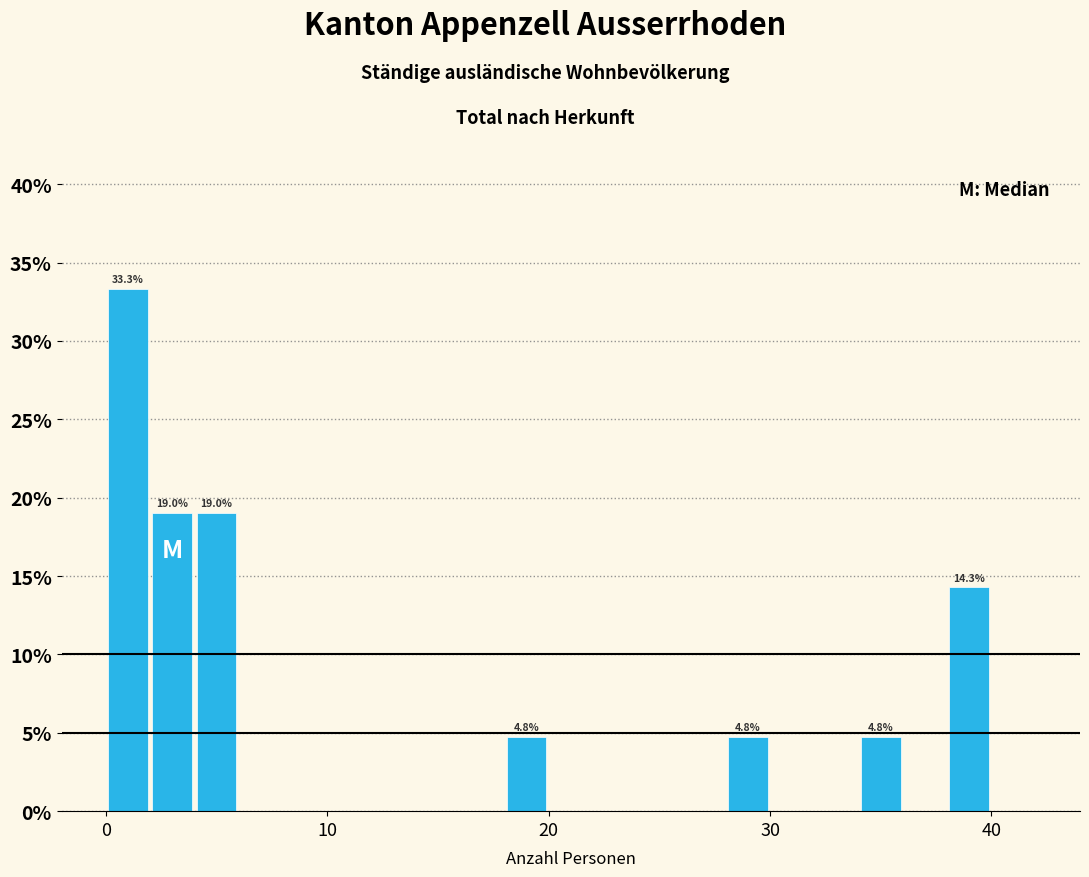

Read against the x-axis, roughly where is the centre of the tallest bar?

1